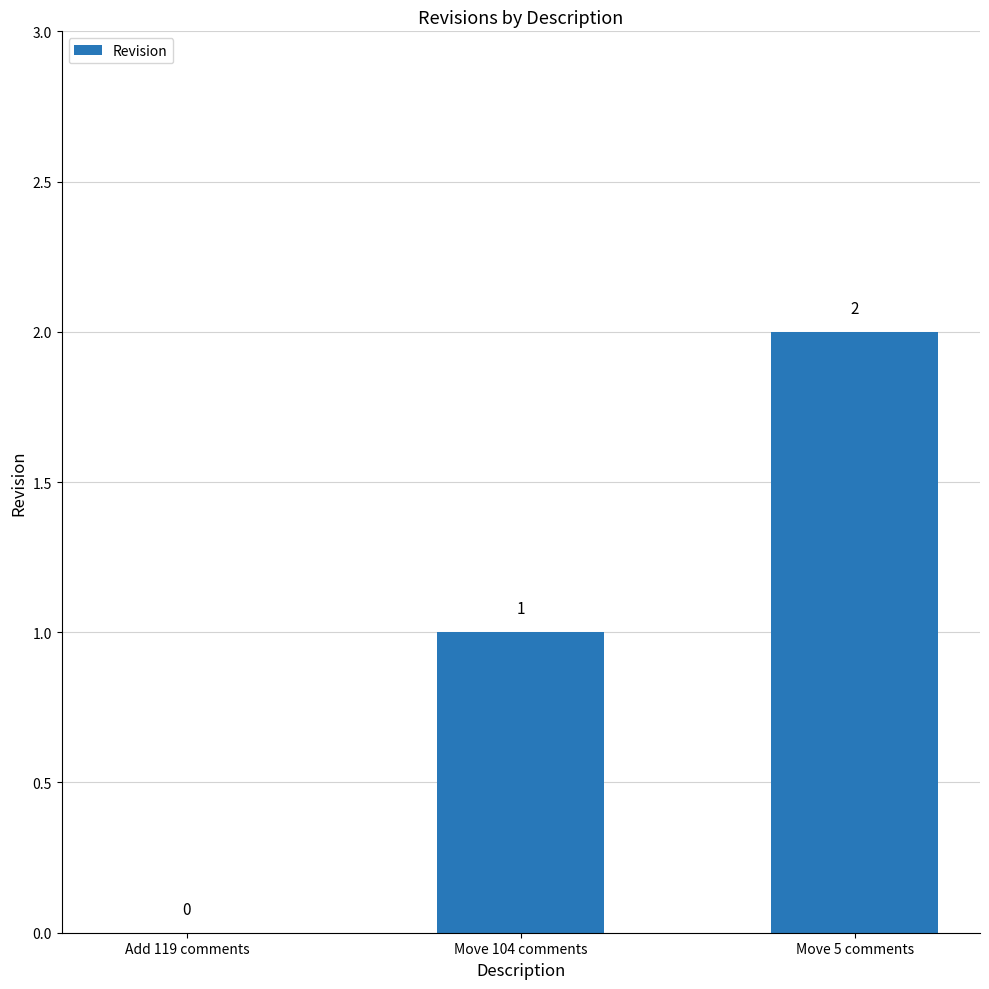

Which category has the highest value across all series?

Move 5 comments